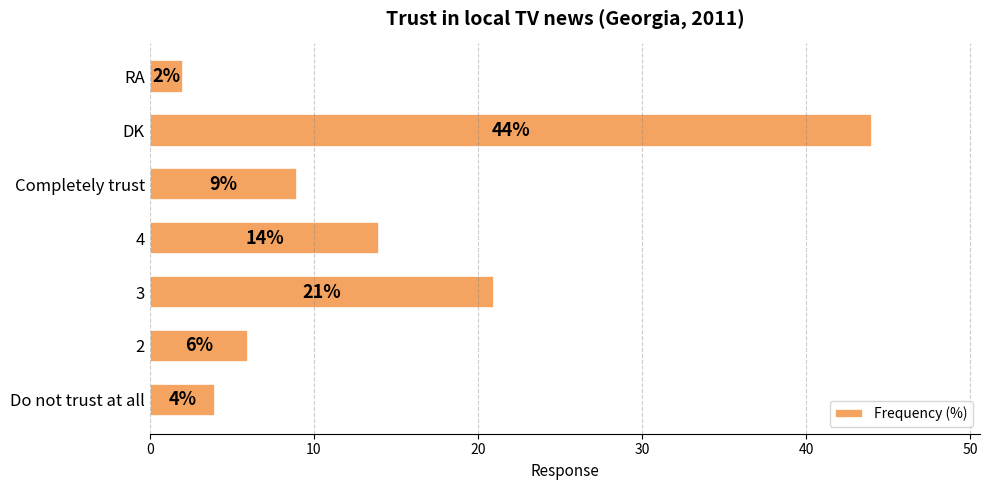

Which label corresponds to the smallest value in the chart?

RA